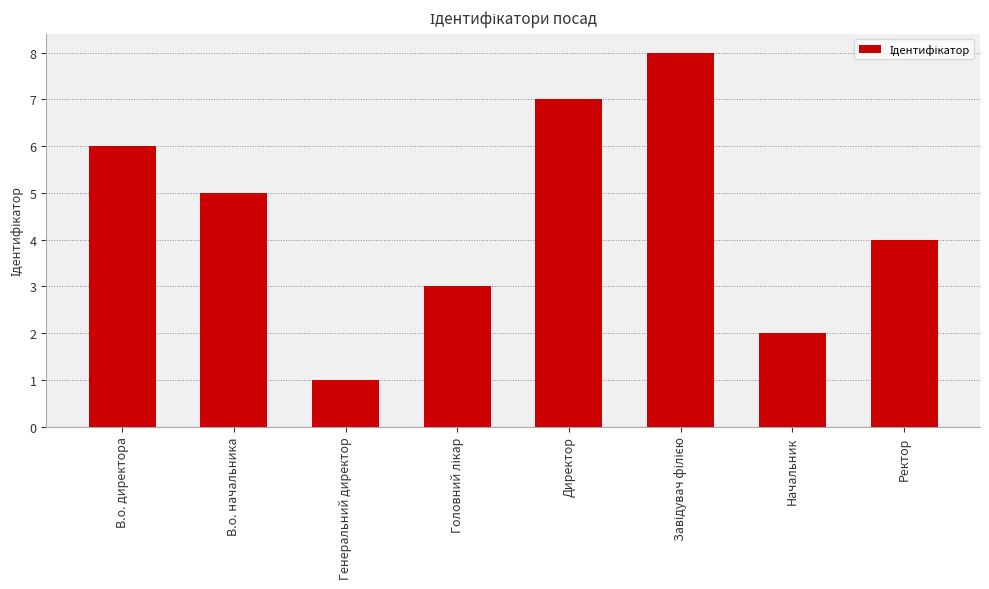

What is the change in value from В.о. директора to Генеральний директор?

-5